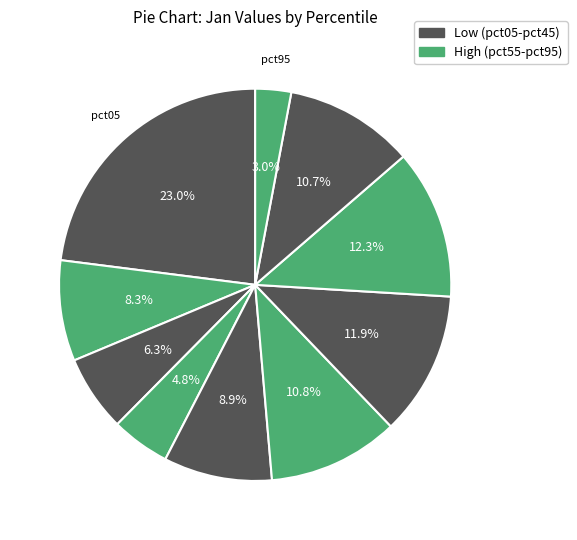

How many slices are in this pie chart?

10